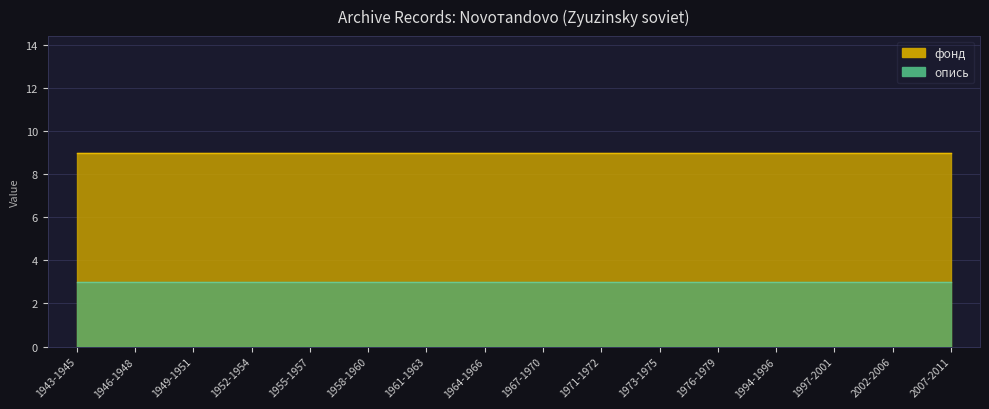

What is the label of the 7th point from the left?

1961-1963